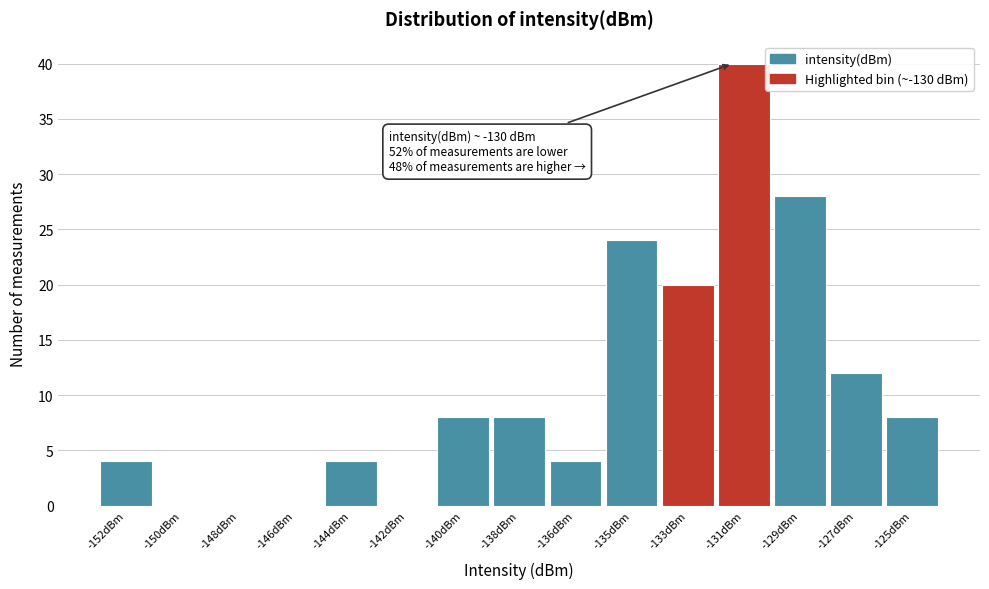

Reading left to right, extract all data points from this chart.

-152dBm=4	-150dBm=0	-148dBm=0	-146dBm=0	-144dBm=4	-142dBm=0	-140dBm=8	-138dBm=8	-136dBm=4	-135dBm=24	-133dBm=20	-131dBm=40	-129dBm=28	-127dBm=12	-125dBm=8